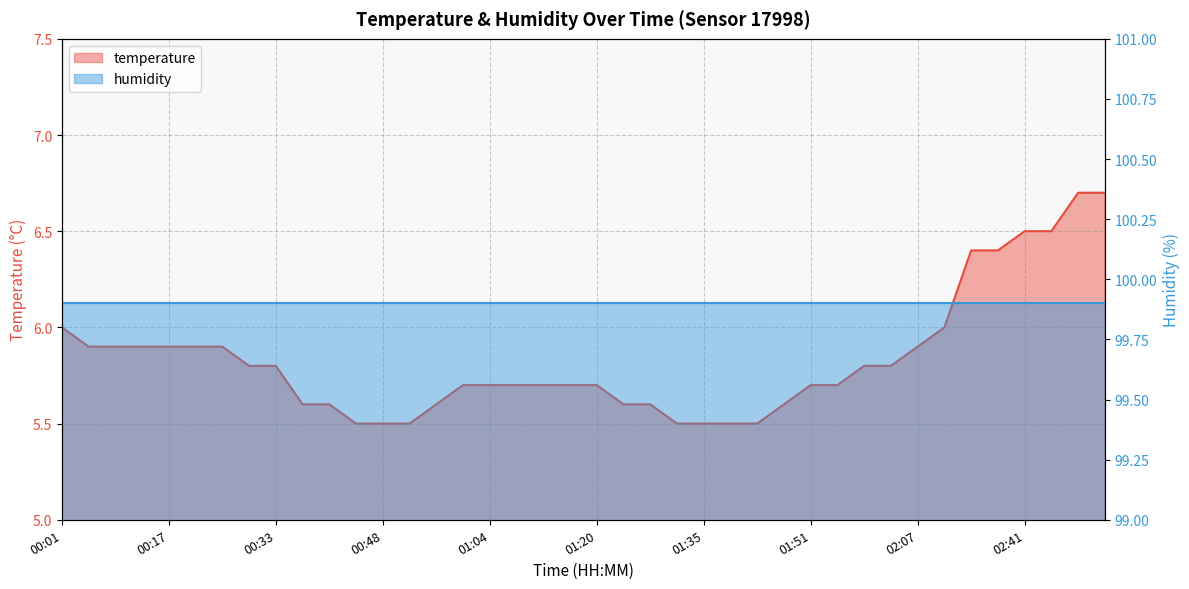

What position from the left is 01:16?

20